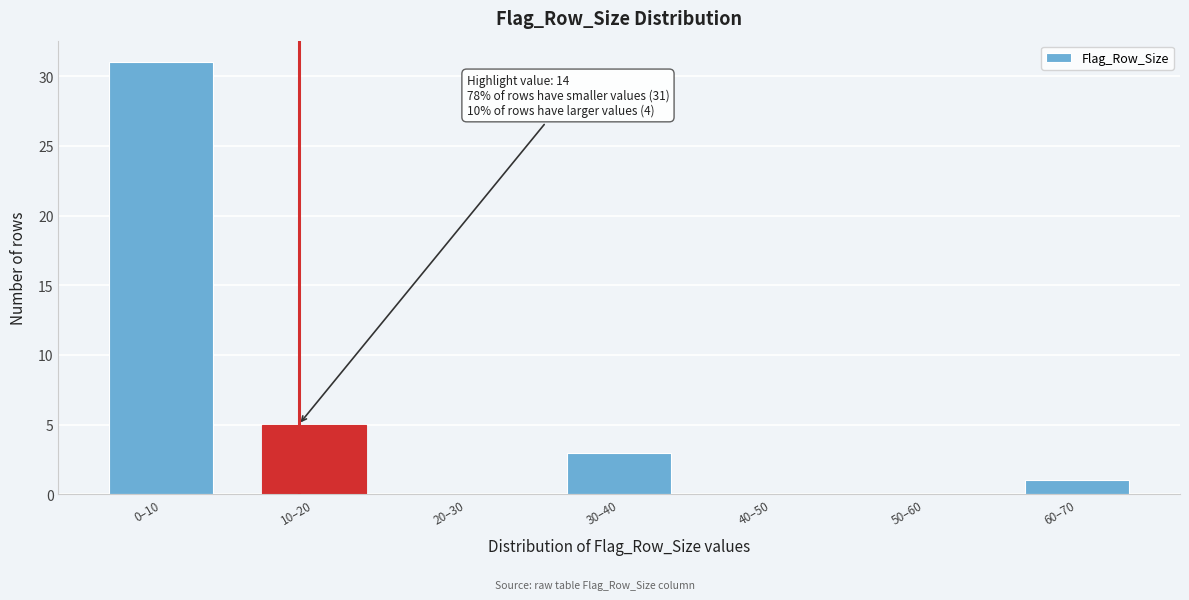

Reading left to right, transcribe all the data shown in this chart.

0–10=31	10–20=5	20–30=0	30–40=3	40–50=0	50–60=0	60–70=1